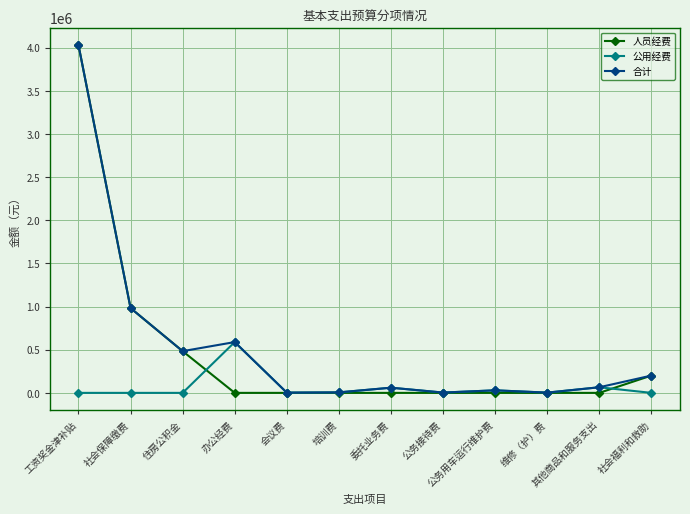

At which label does 合计 reach its peak?

工资奖金津补贴